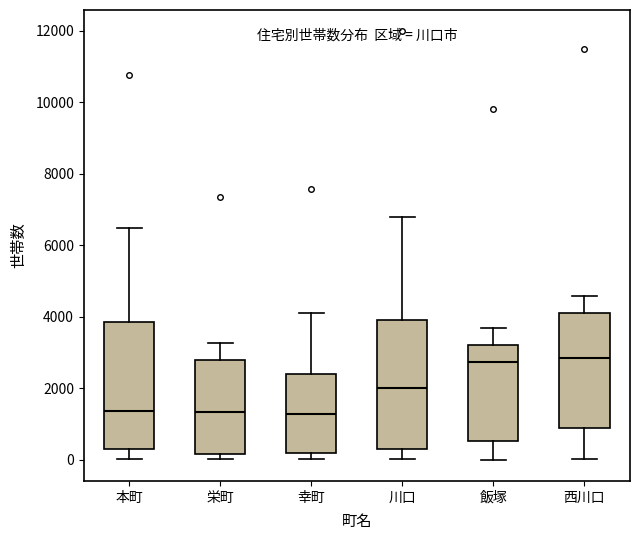

Reading left to right, read every box against the y-axis: the position of its median line, the range the box covers, and the ends of its whiskers. The values are not printed on the chart, so give them approximately, as read against the axis.

本町: median 1400, box 400 to 3800, whiskers 0 to 6400
栄町: median 1400, box 200 to 2800, whiskers 0 to 3200
幸町: median 1200, box 200 to 2400, whiskers 0 to 4200
川口: median 2000, box 400 to 4000, whiskers 0 to 6800
飯塚: median 2800, box 600 to 3200, whiskers 0 to 3600
西川口: median 2800, box 800 to 4000, whiskers 0 to 4600